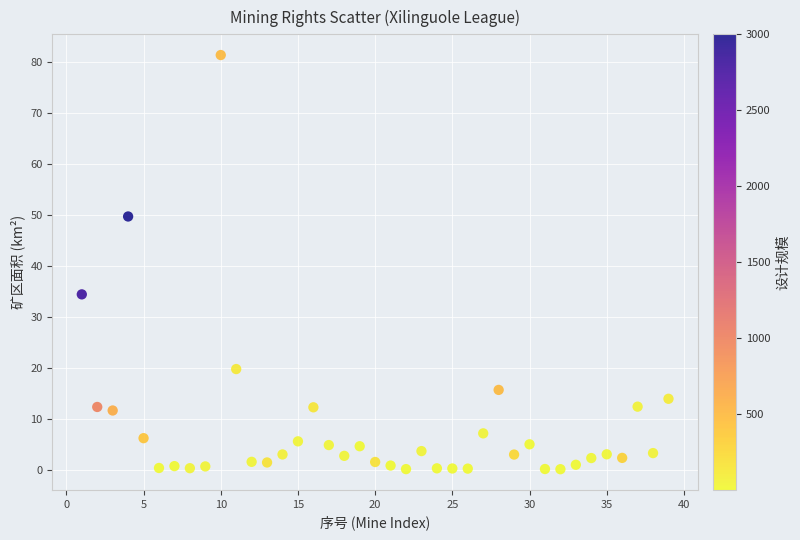

What is the range of X values (max minus min)?

38.0